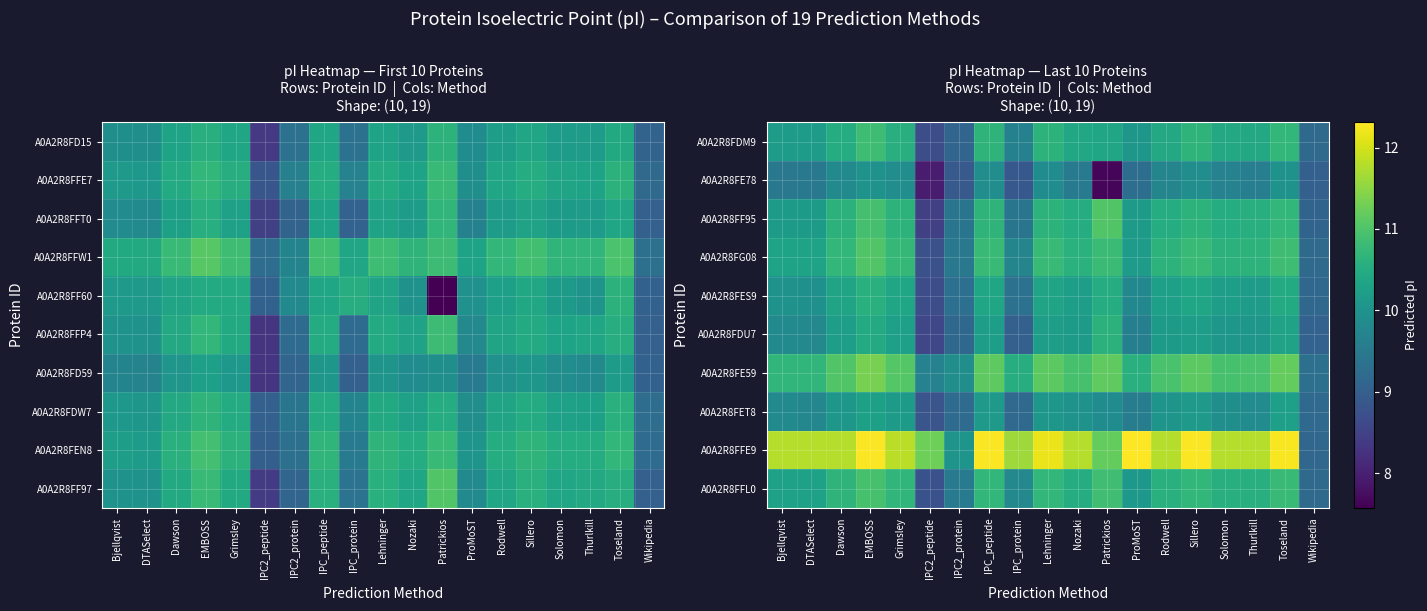

At which category is the sum across all series the highest?

EMBOSS